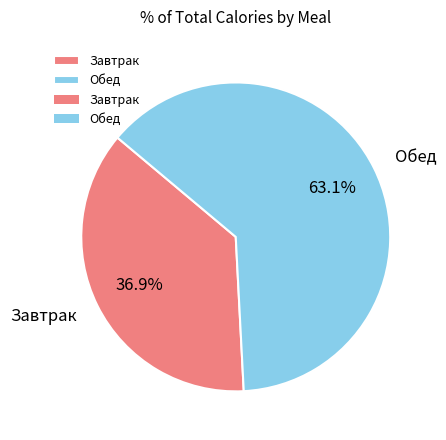

Combined, what portion of the pie is Обед and Завтрак?

100.0%